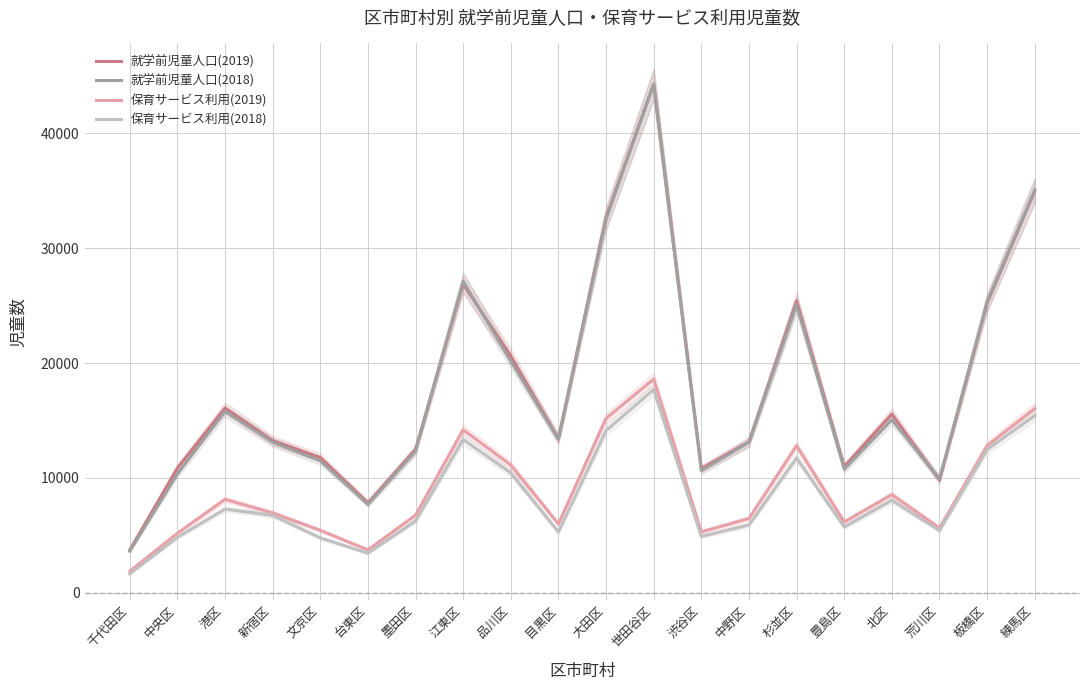

At which label is 就学前児童人口(2018) closest to 23962?

杉並区